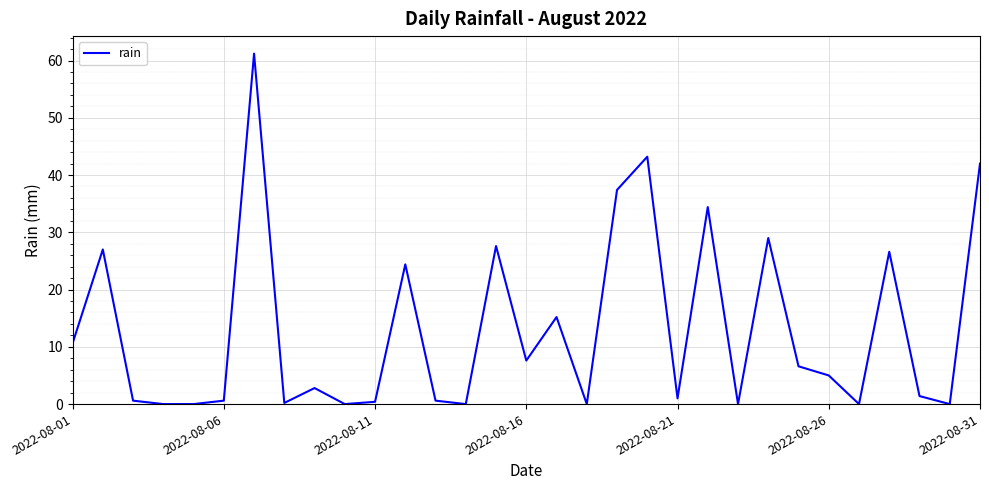

Does the chart have visible grid lines?

Yes